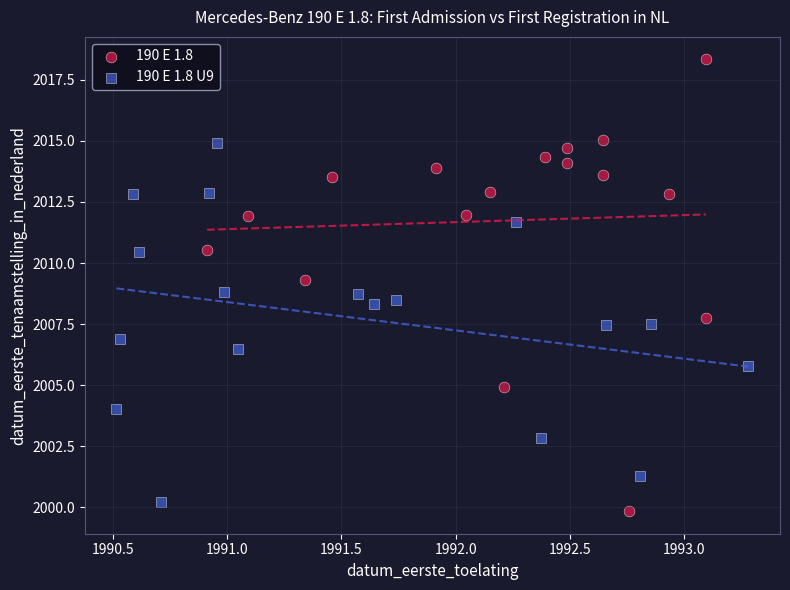

Which series reaches the maximum Y coordinate?

190 E 1.8